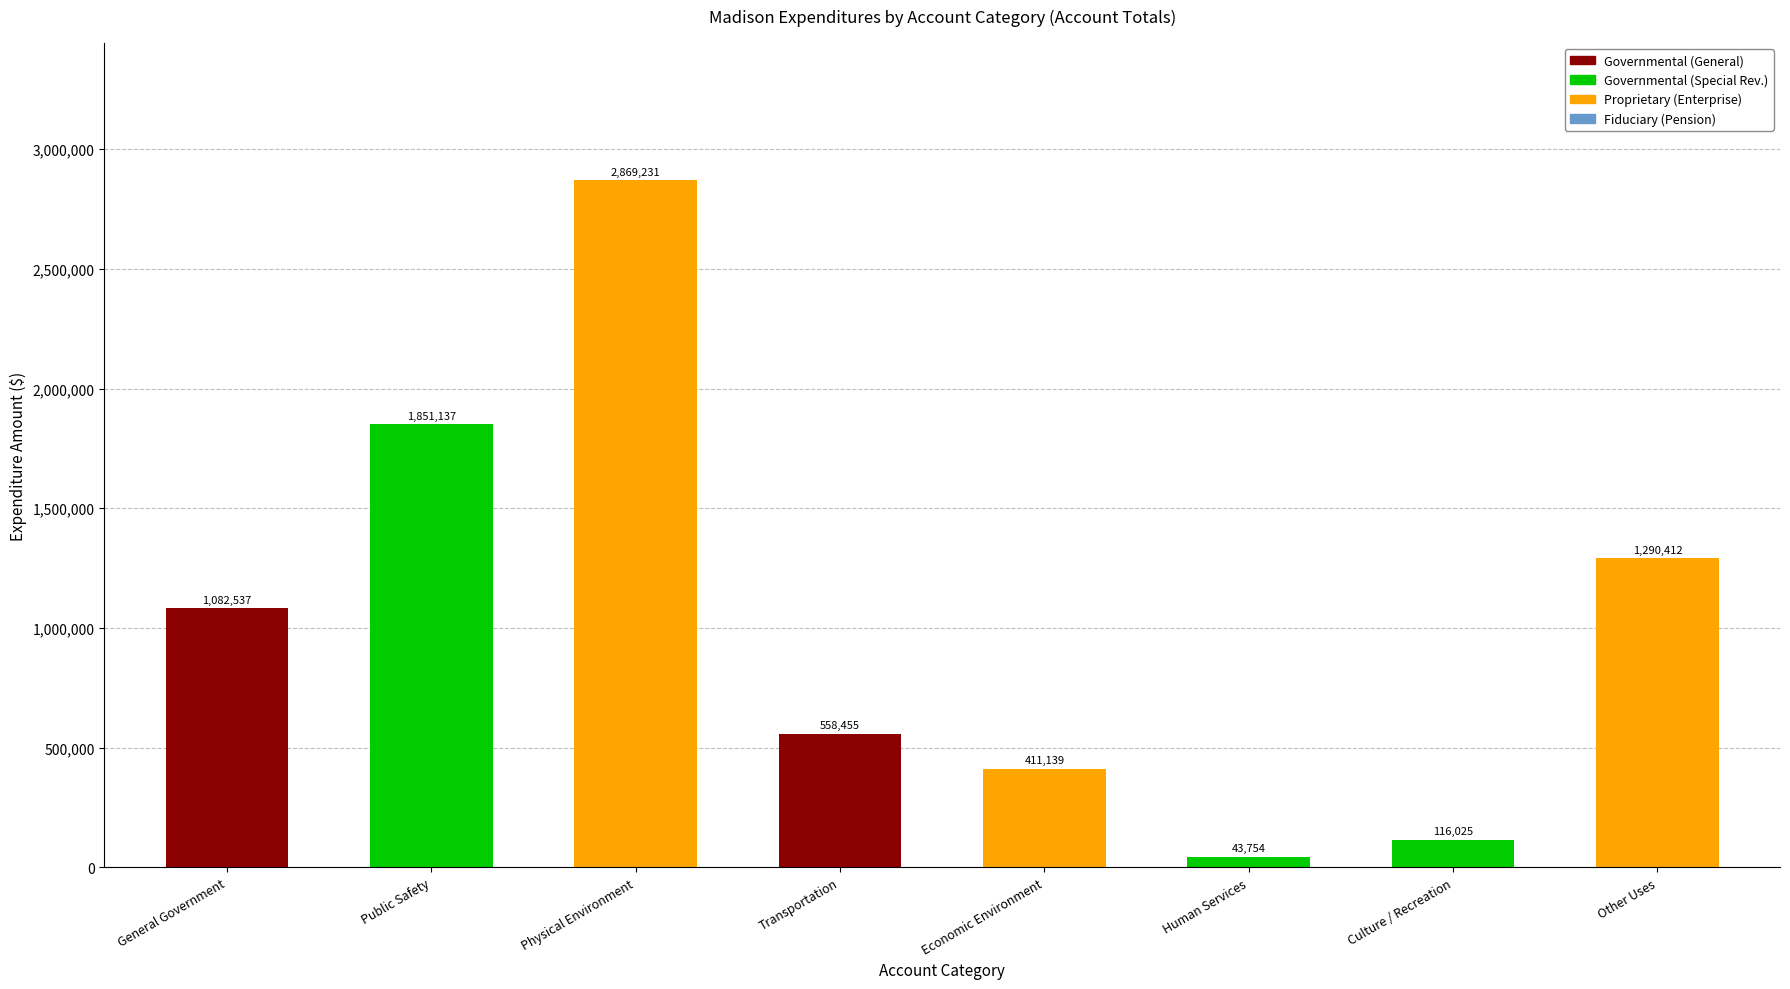

The value at Culture / Recreation is 116025. True or false?

True